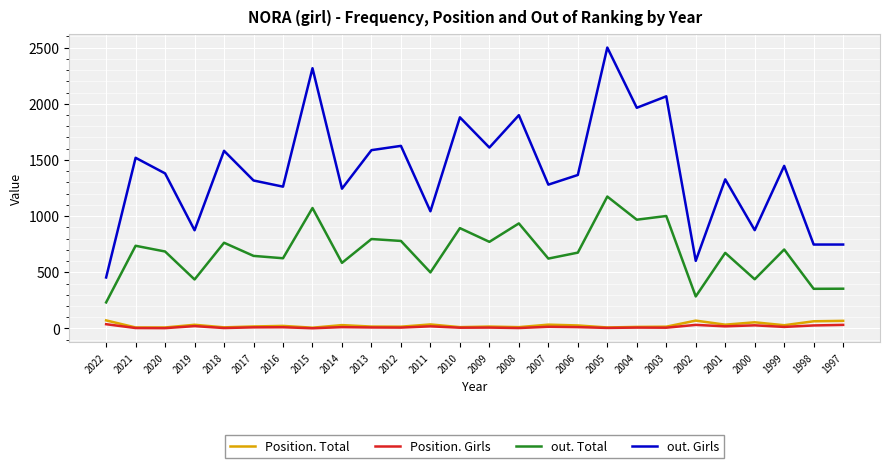

Does the chart display data point markers on the line(s)?

No